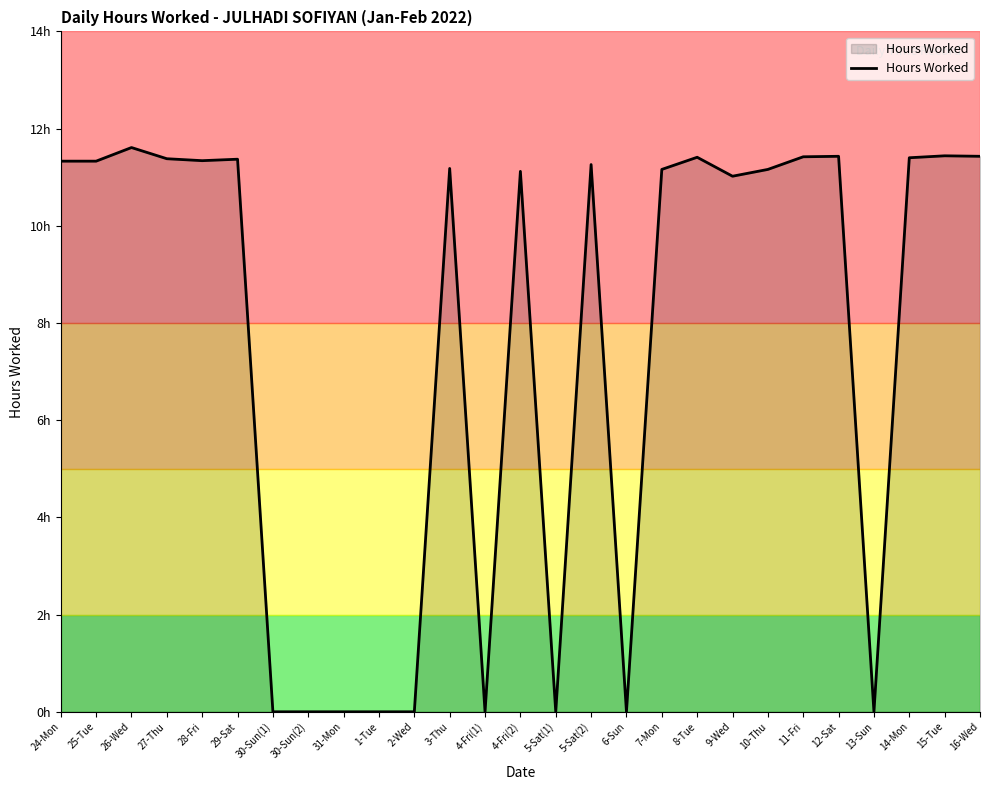

Does the chart display data point markers on the line(s)?

No